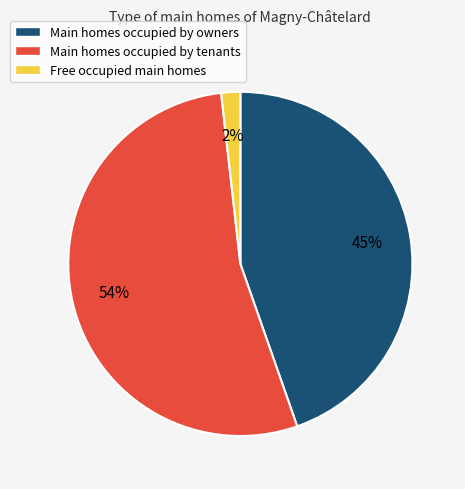

Does any single category account for the majority?

Yes